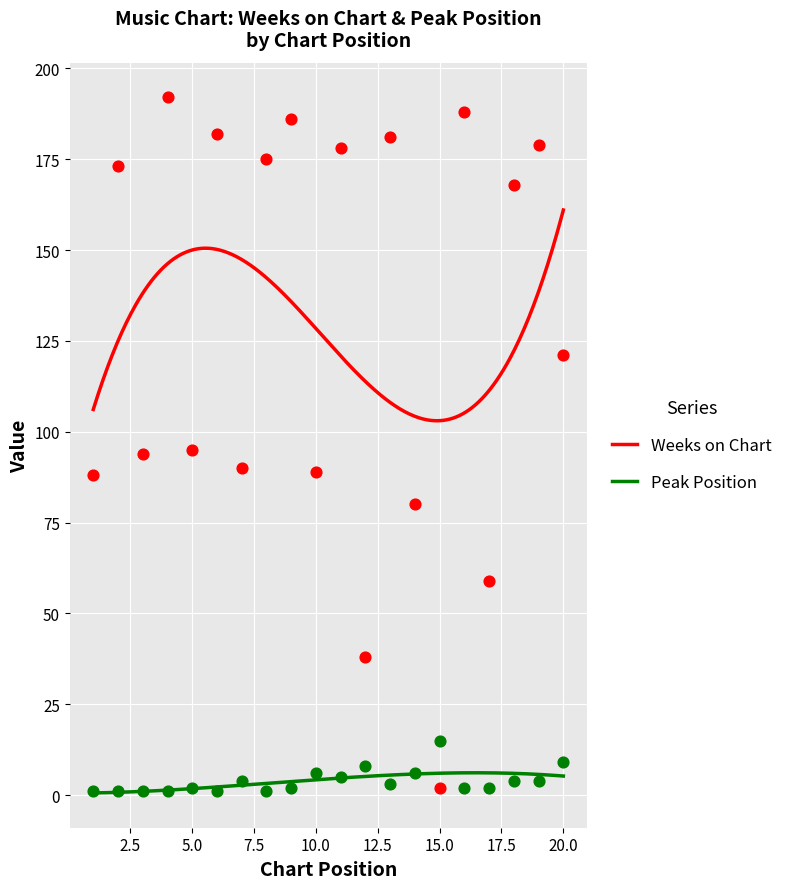

Which series reaches the maximum Y coordinate?

Weeks on Chart